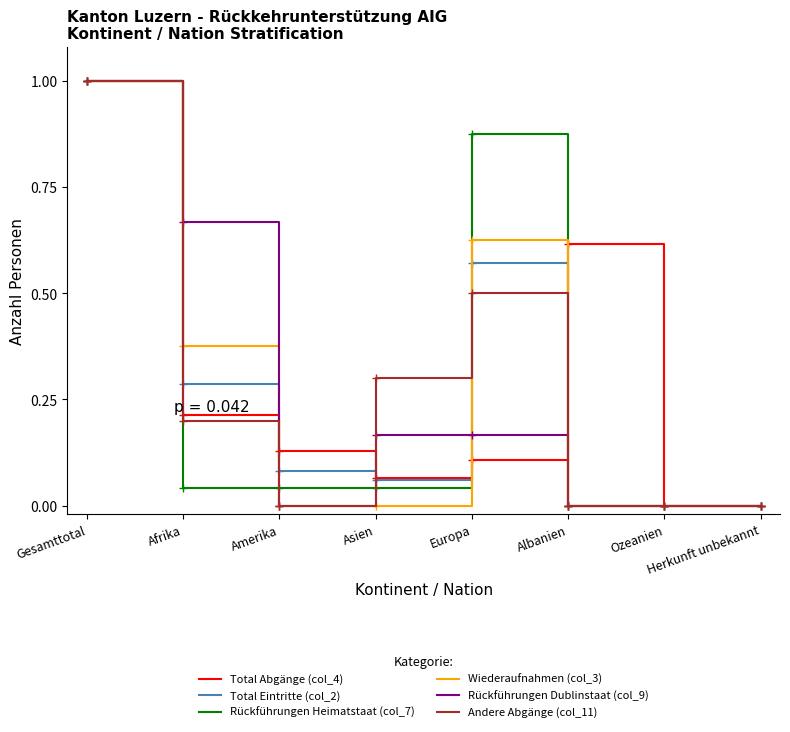

What position from the right is Europa?

4